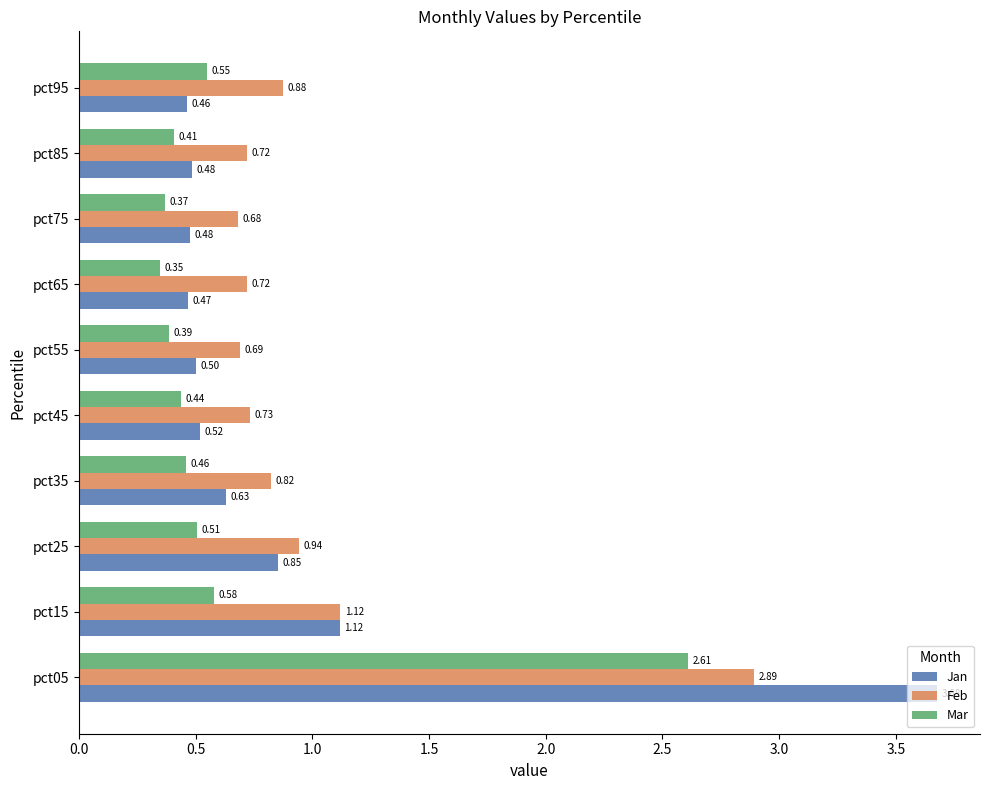

At which category is the sum across all series the highest?

pct05